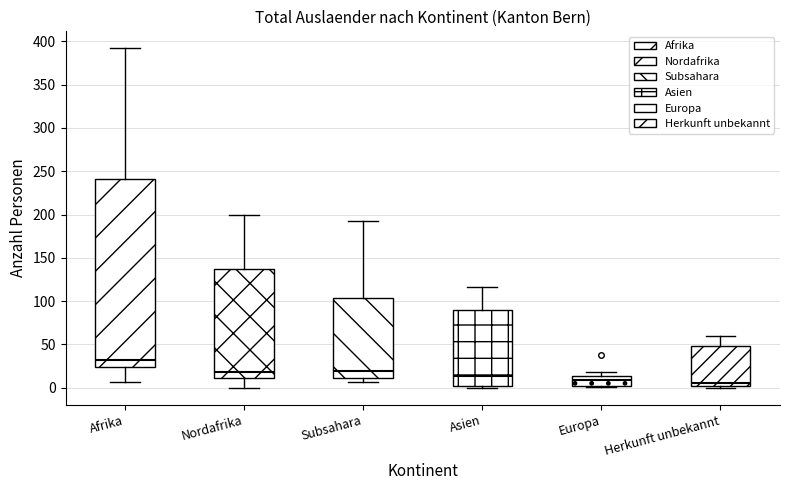

Reading left to right, transcribe this box plot: for each box, give where its median line is, the range the box spans, and where its two whiskers end, as read against the y-axis. The values are not printed on the chart, so give them approximately, as read against the axis.

Afrika: median 30, box 25 to 240, whiskers 5 to 390
Nordafrika: median 20, box 10 to 135, whiskers 0 to 200
Subsahara: median 20, box 10 to 105, whiskers 5 to 190
Asien: median 15, box 0 to 90, whiskers 0 (just below the box's lower edge) to 115
Europa: median 10, box 0 to 15, whiskers 0 to 20
Herkunft unbekannt: median 5, box 0 to 50, whiskers 0 to 60